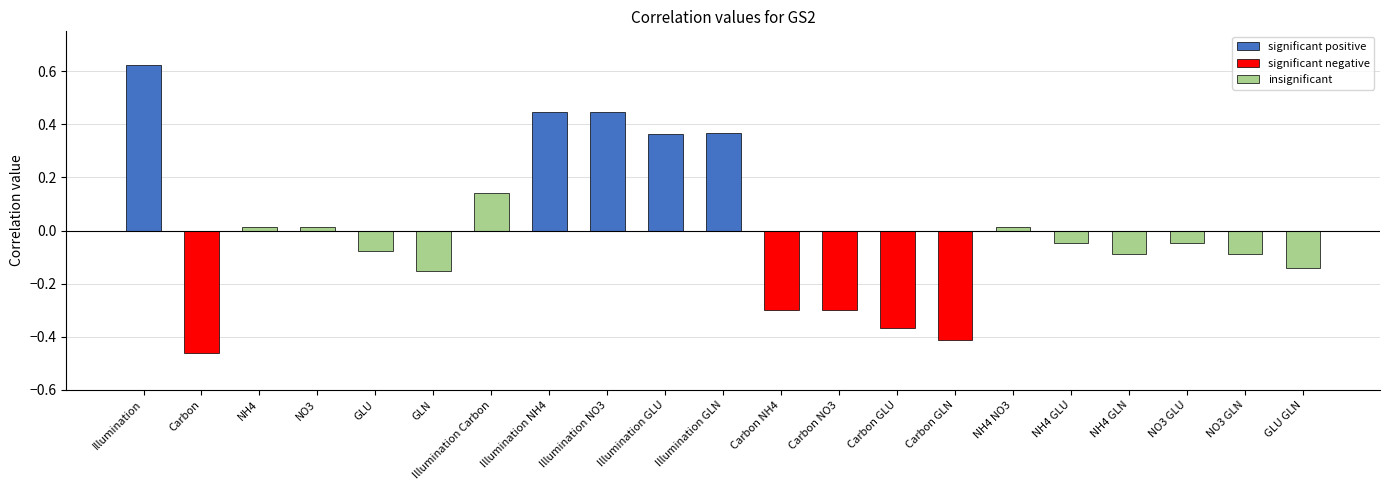

Which category has the lowest value across all series?

Carbon